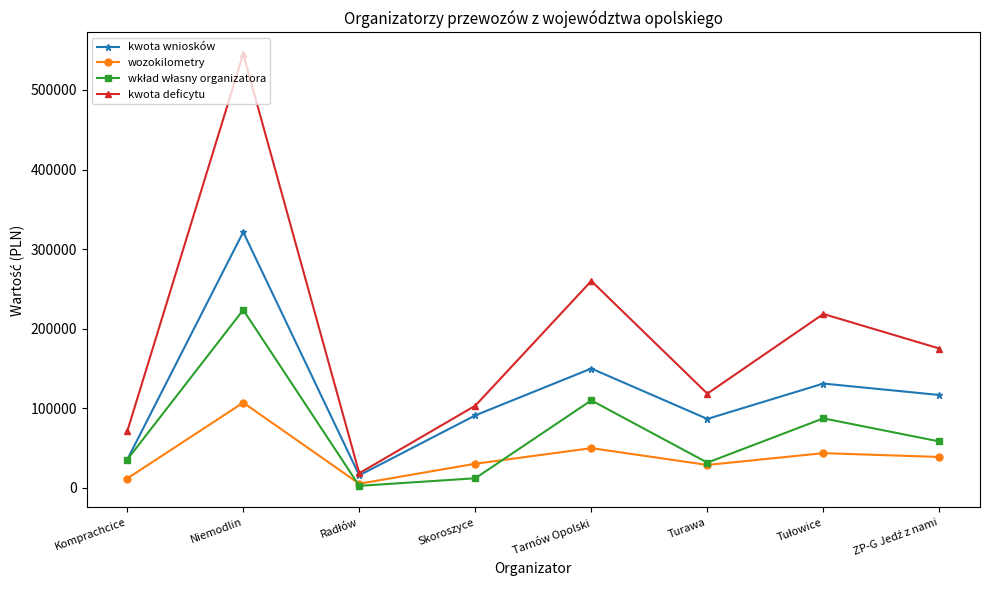

What is the value of the kwota deficytu point at the 8th from the left?

175122.0